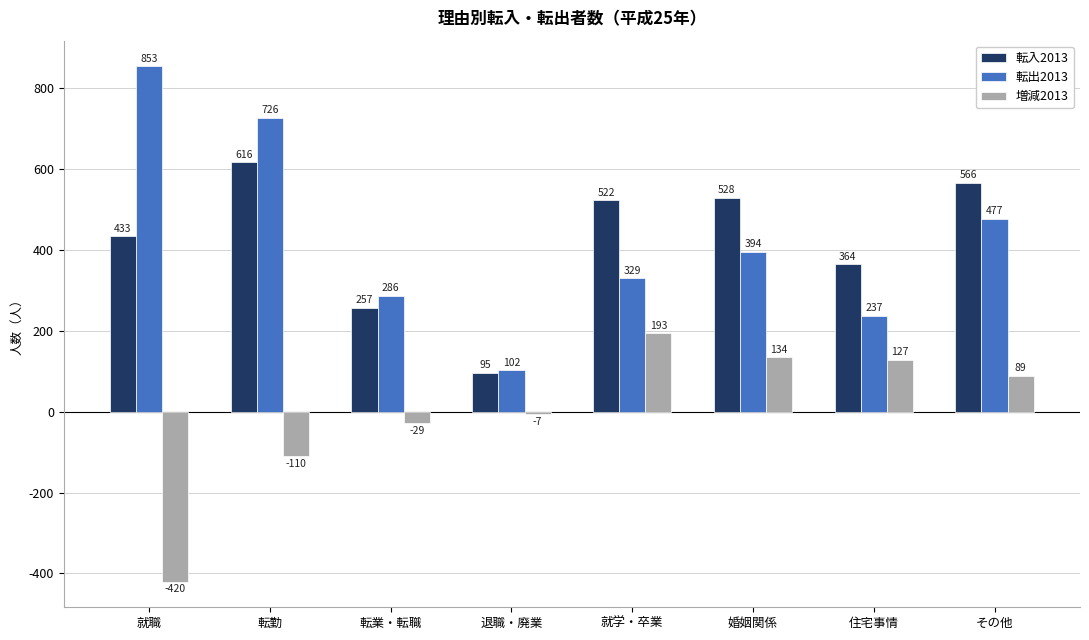

What position from the right is 退職・廃業?

5